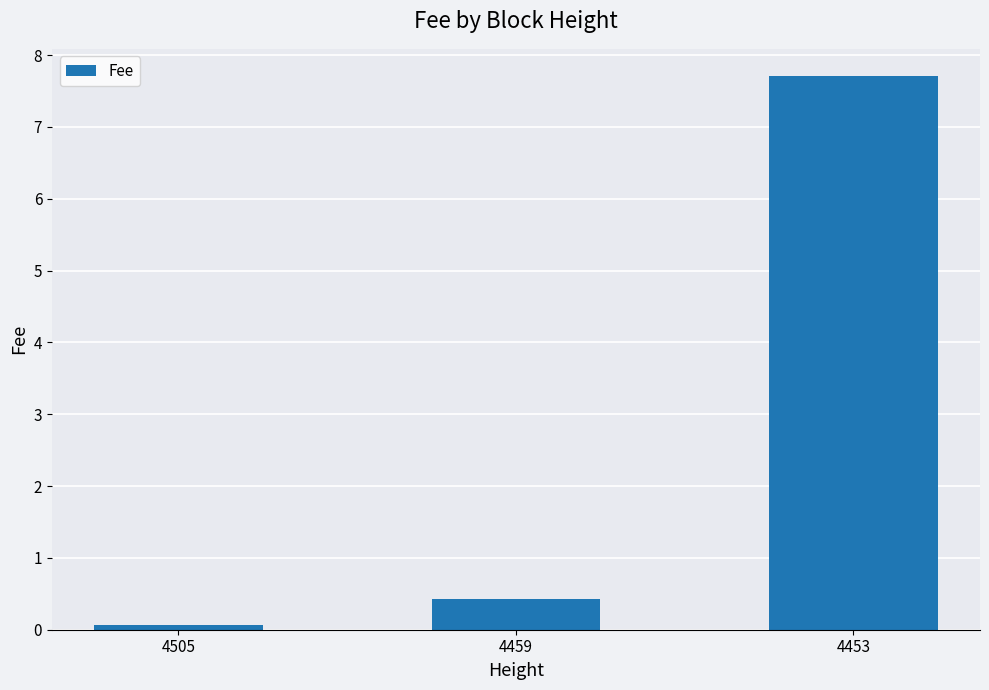

At which label is the value closest to 3?

4459